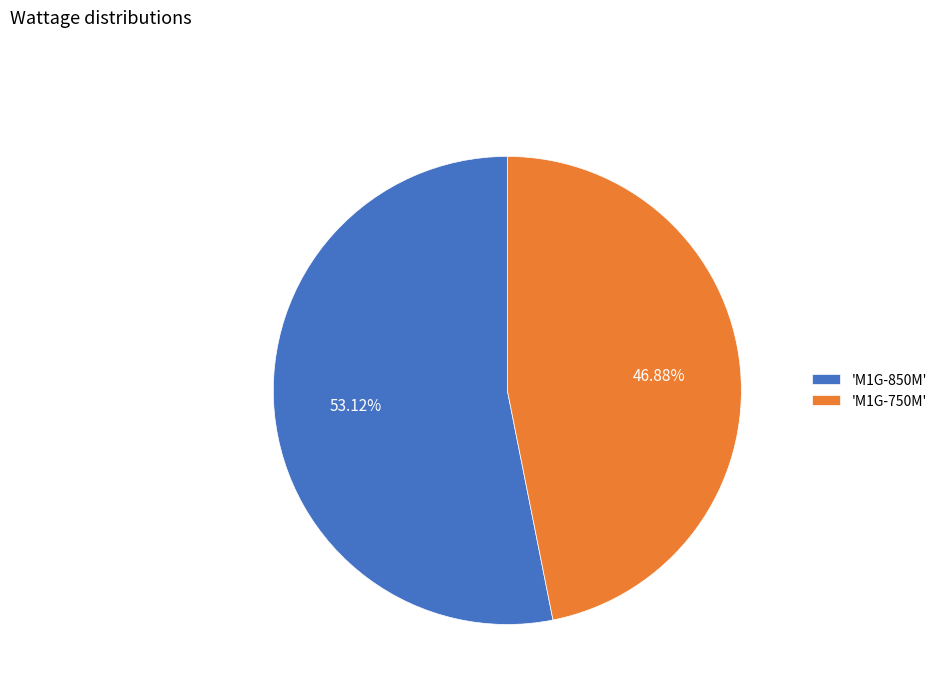

Which slice is the largest?

'M1G-850M'